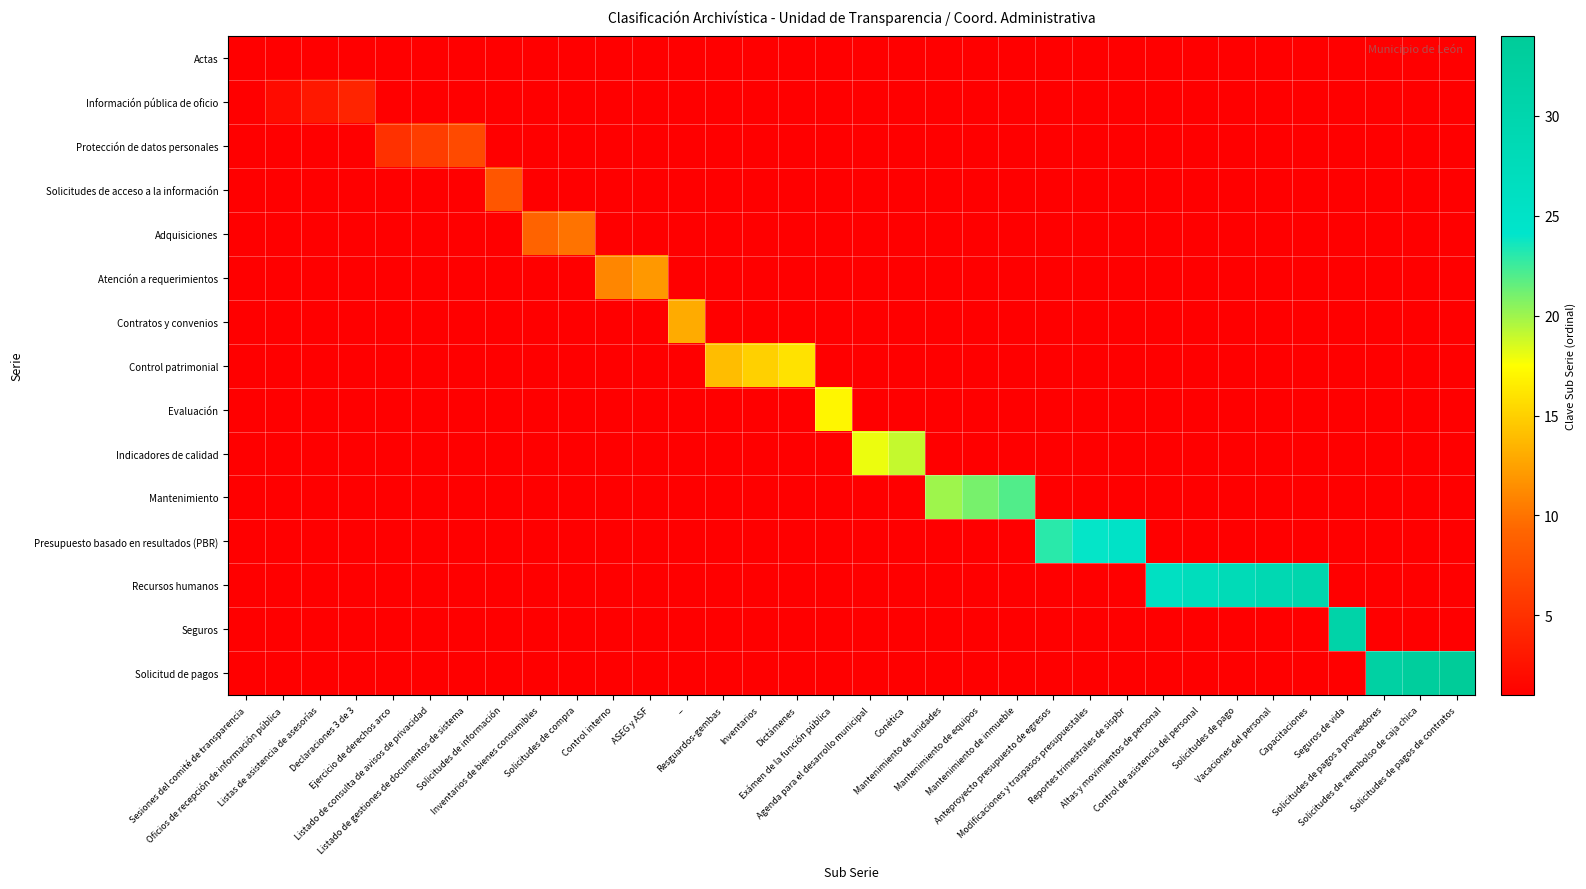

Which label corresponds to the smallest value in the chart?

Sesiones del comité de transparencia